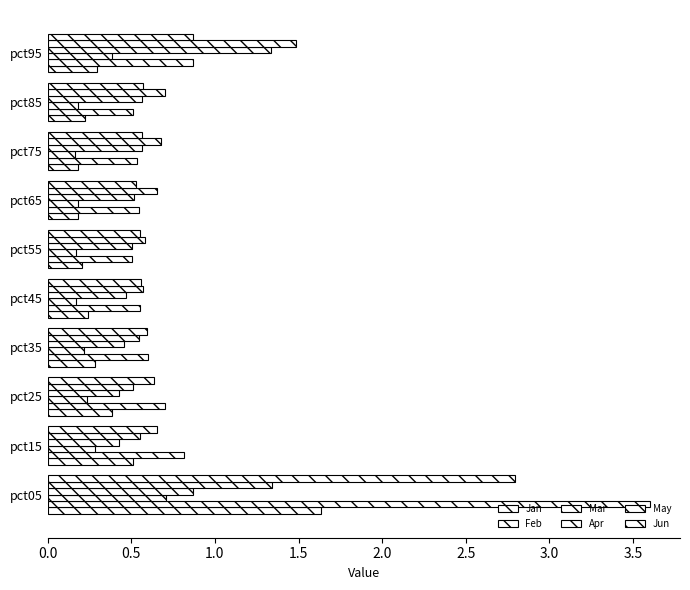

Count the number of data series in this chart.

6